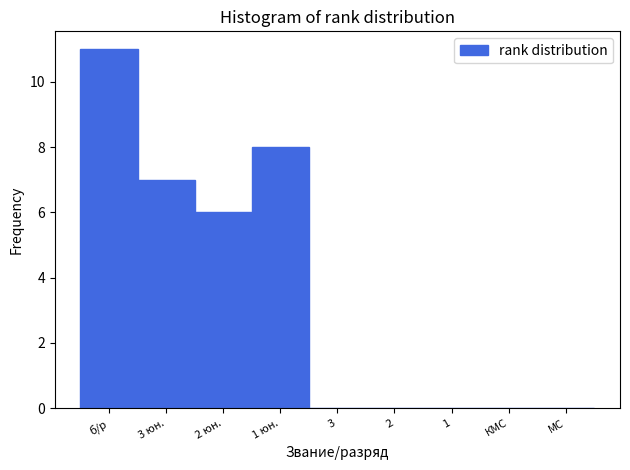

Reading left to right, extract all data points from this chart.

б/р=11	3 юн.=7	2 юн.=6	1 юн.=8	3=0	2=0	1=0	КМС=0	МС=0